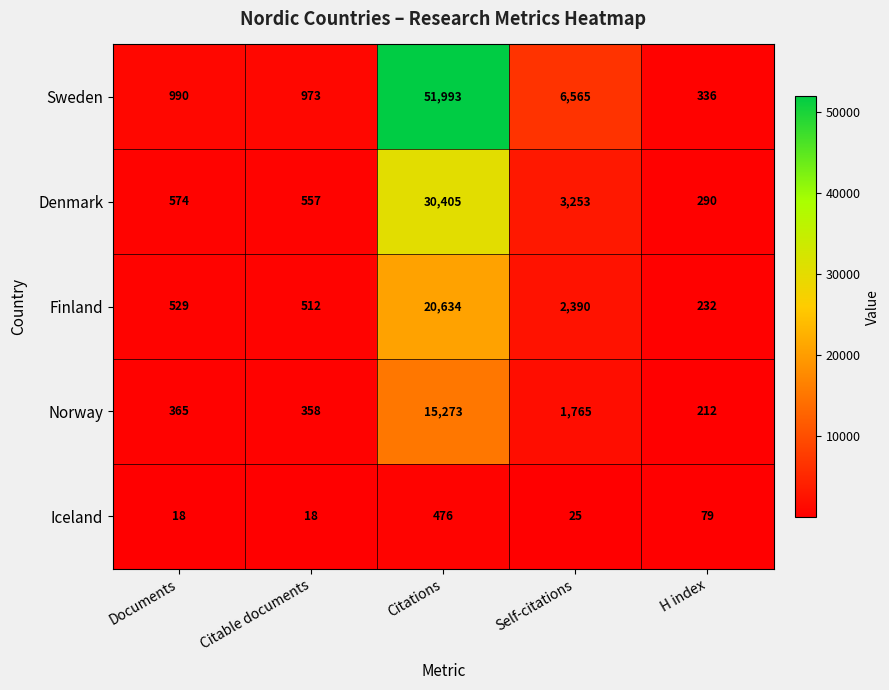

What is the difference between the maximum and minimum values in the Denmark series?

30115